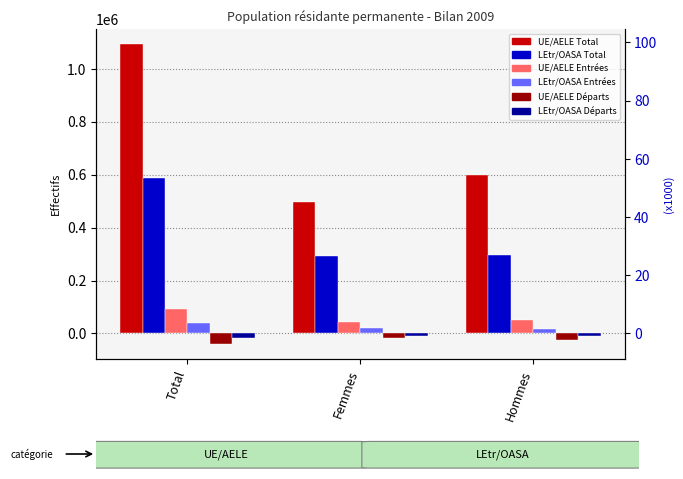

Between Hommes and Total, which is larger?

Total